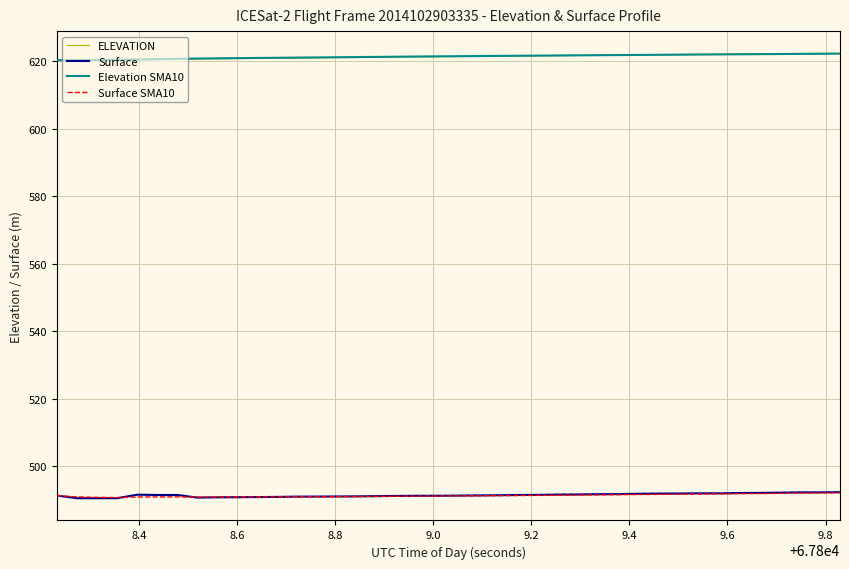

What is the lowest value of the Surface SMA10 series?

490.7